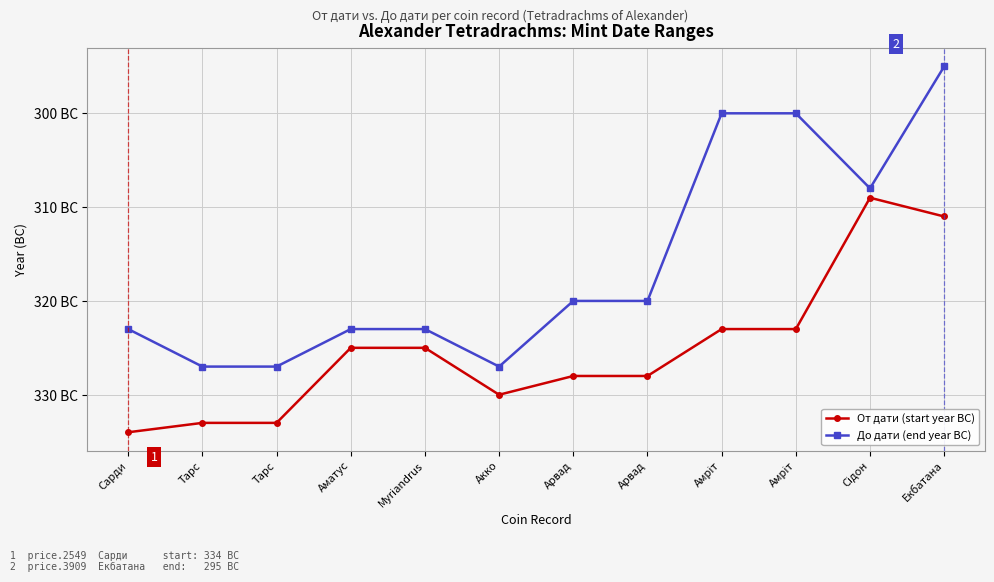

True or false: От дати (start year BC) and До дати (end year BC) intersect in this chart.

False